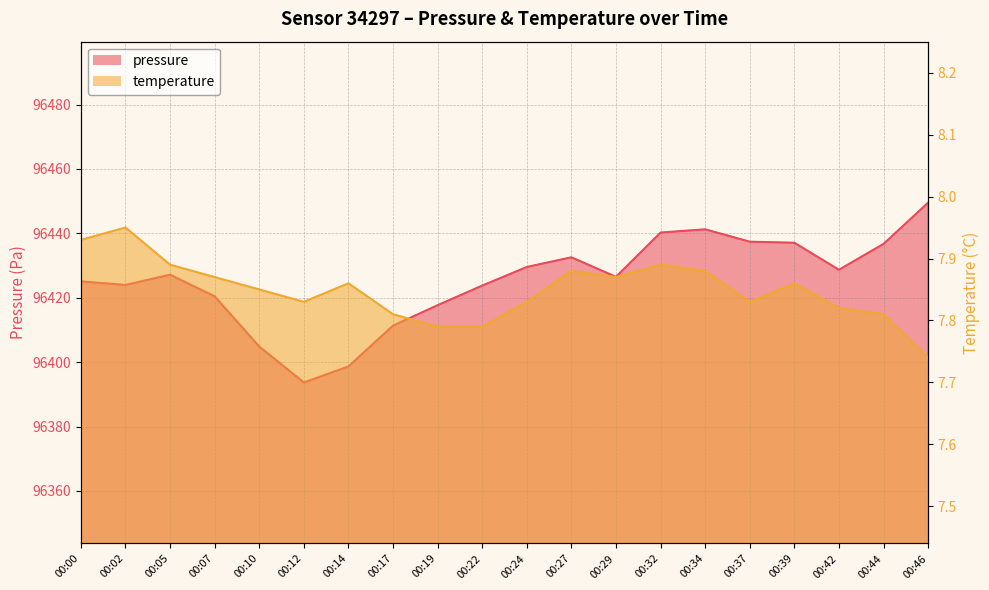

What is the value of the pressure point at the 7th from the left?

96398.7